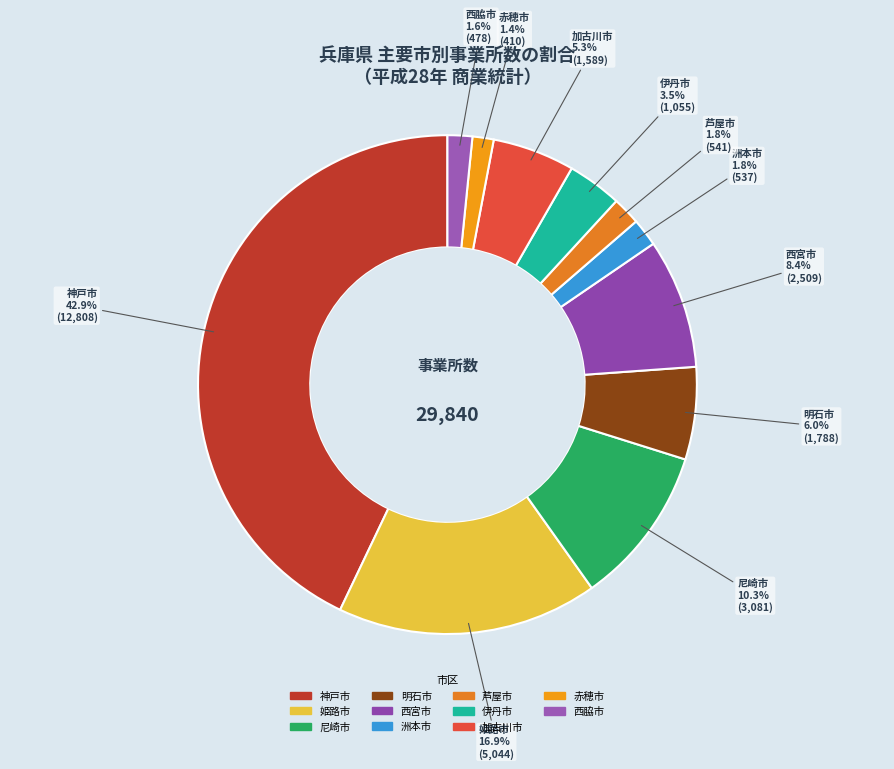

The 芦屋市 slice represents 9% of the pie. True or false?

False